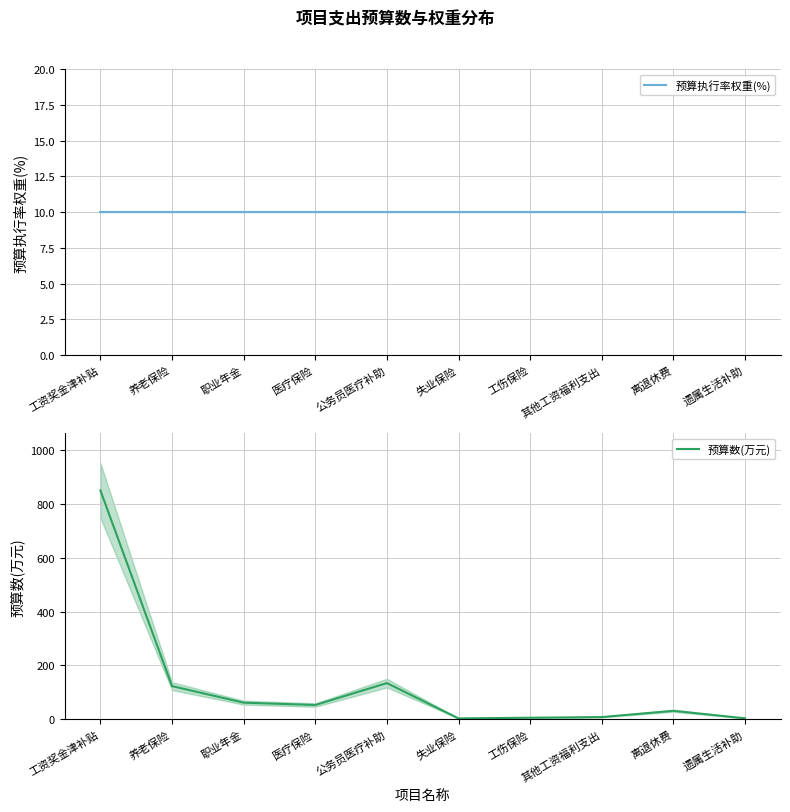

Is the value of 预算数(万元) at 公务员医疗补助 greater than the value of 预算执行率权重(%) at 养老保险?

Yes